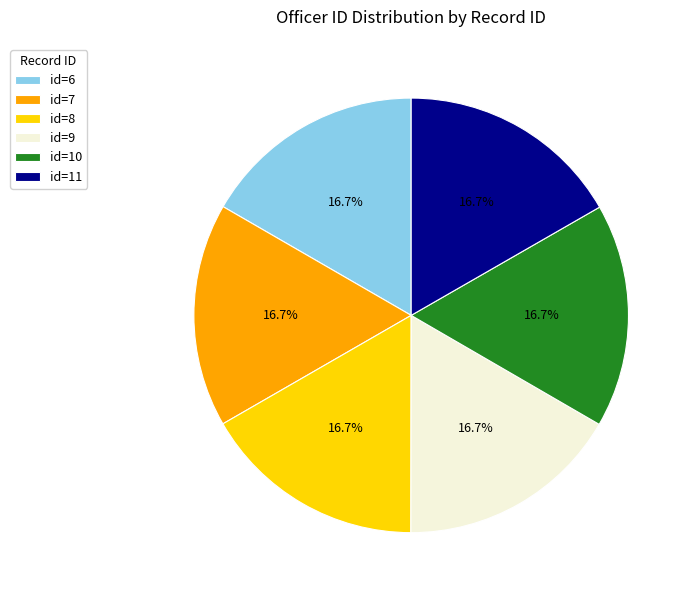

Is there any slice that represents more than half of the pie?

No